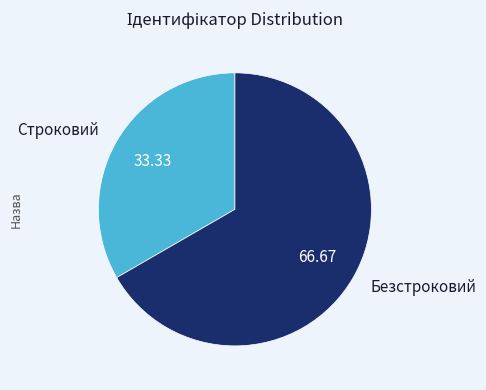

Rank the categories by value from highest to lowest.

Безстроковий, Строковий